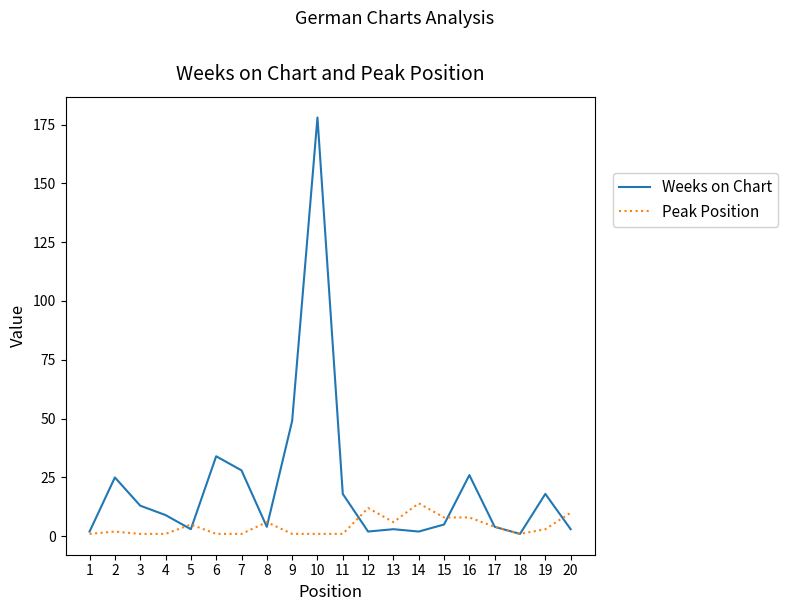

Reading left to right, list all the values displayed in this chart.

Weeks on Chart: 2	25	13	9	3	34	28	4	49	178	18	2	3	2	5	26	4	1	18	3
Peak Position: 1	2	1	1	5	1	1	6	1	1	1	12	6	14	8	8	4	1	3	10